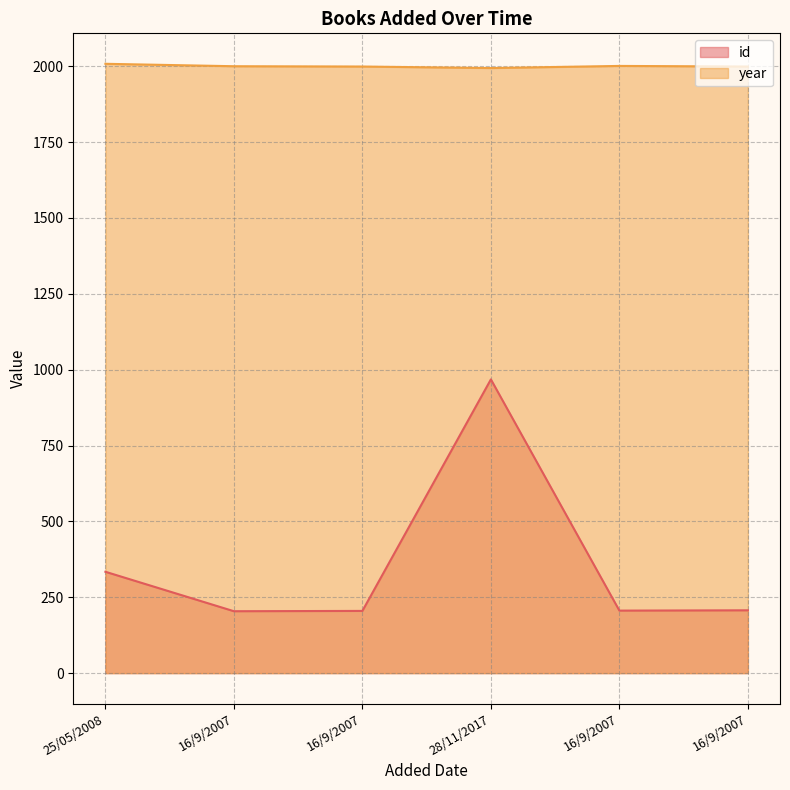

True or false: id has more than 2 interior local peaks.

False